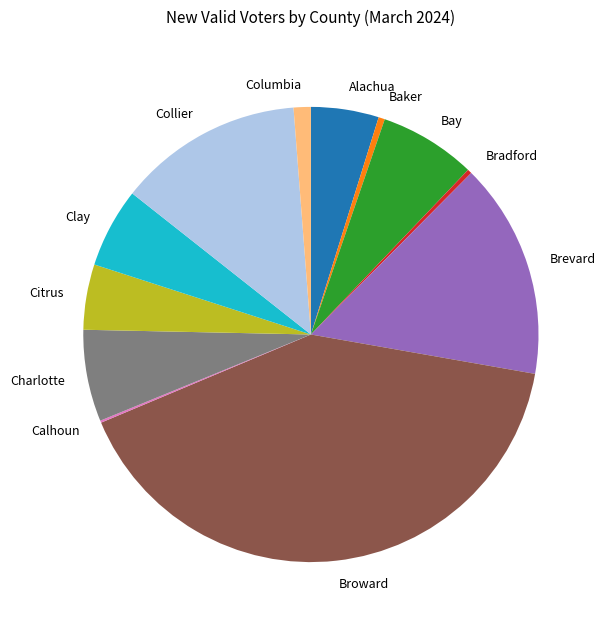

Which slice is the largest?

Broward